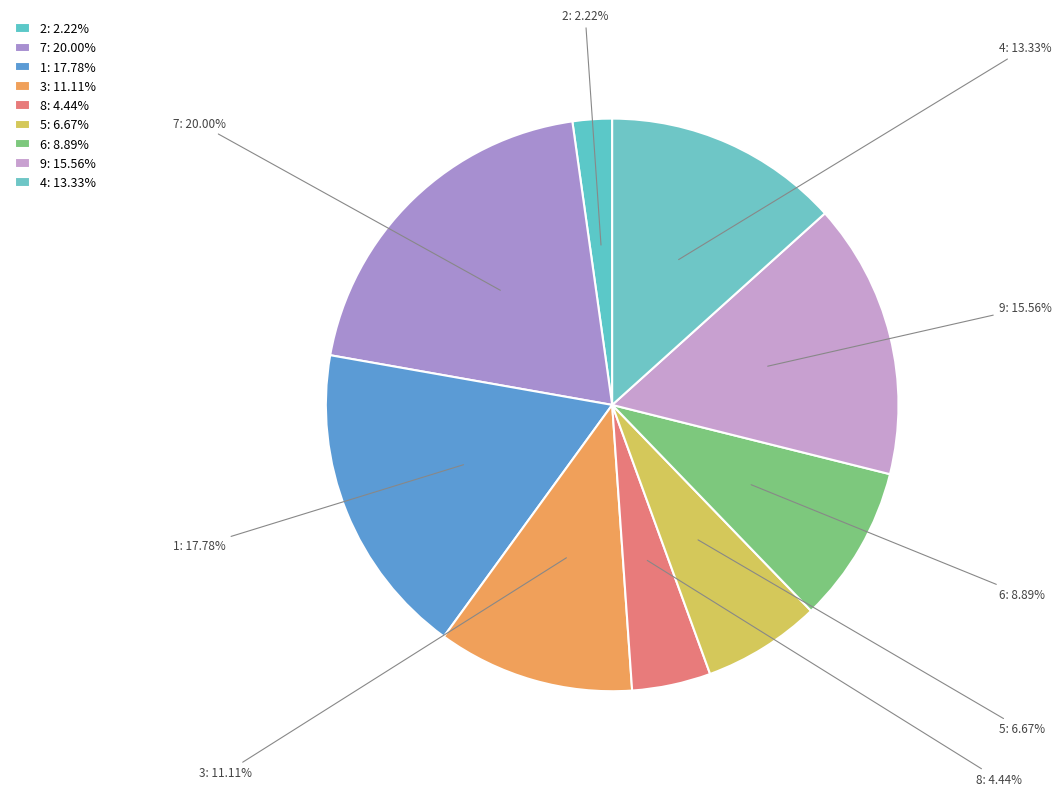

How many slices are in this pie chart?

9